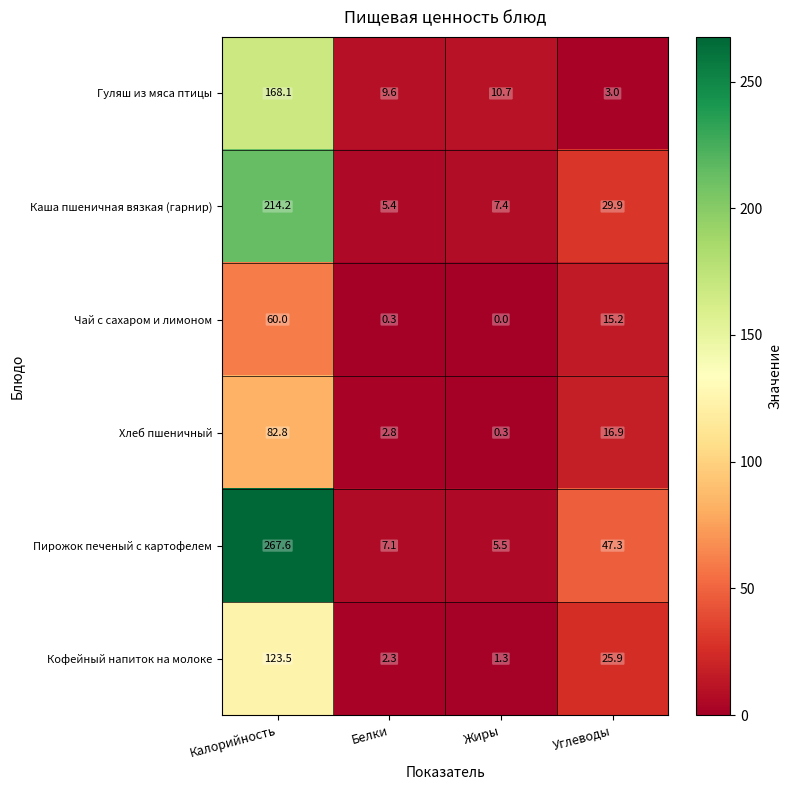

Where is Пирожок печеный с картофелем nearest to the value 136?

Углеводы